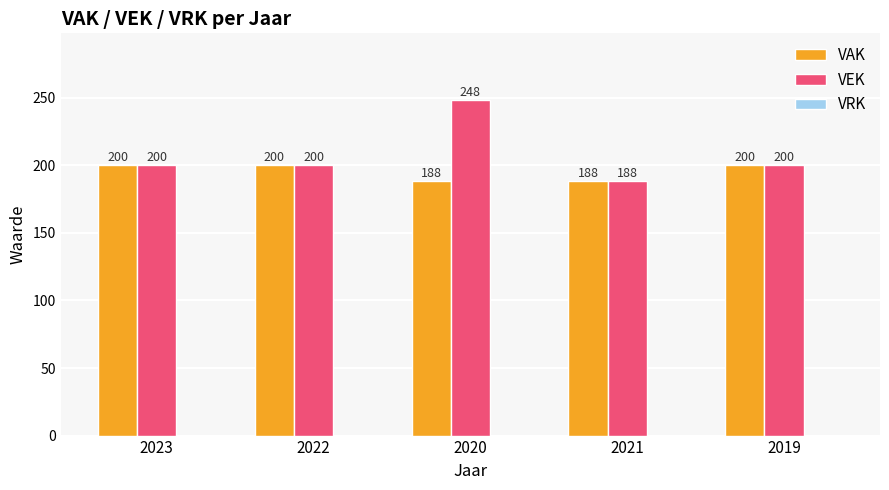

Rank the series by their maximum value, from highest to lowest.

VEK, VAK